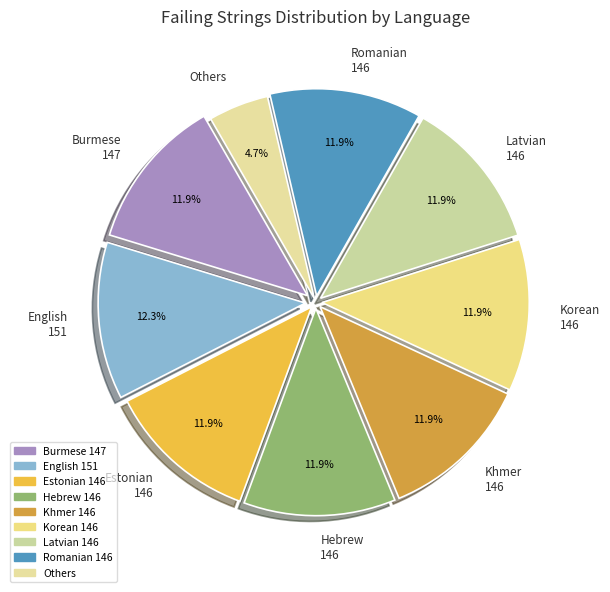

What is the smallest slice in the pie chart?

Others